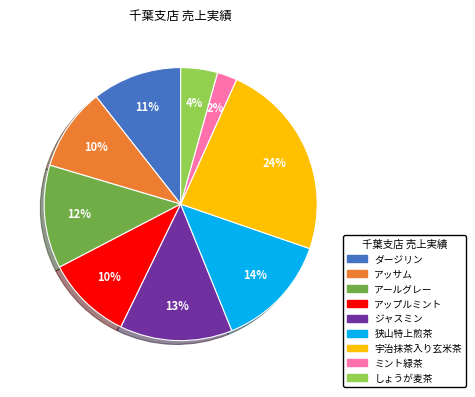

Between ジャスミン and ミント緑茶, which is larger?

ジャスミン